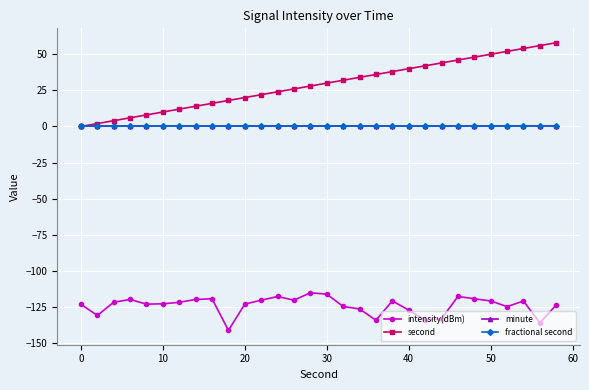

Is this an area chart (filled region under the line)?

No